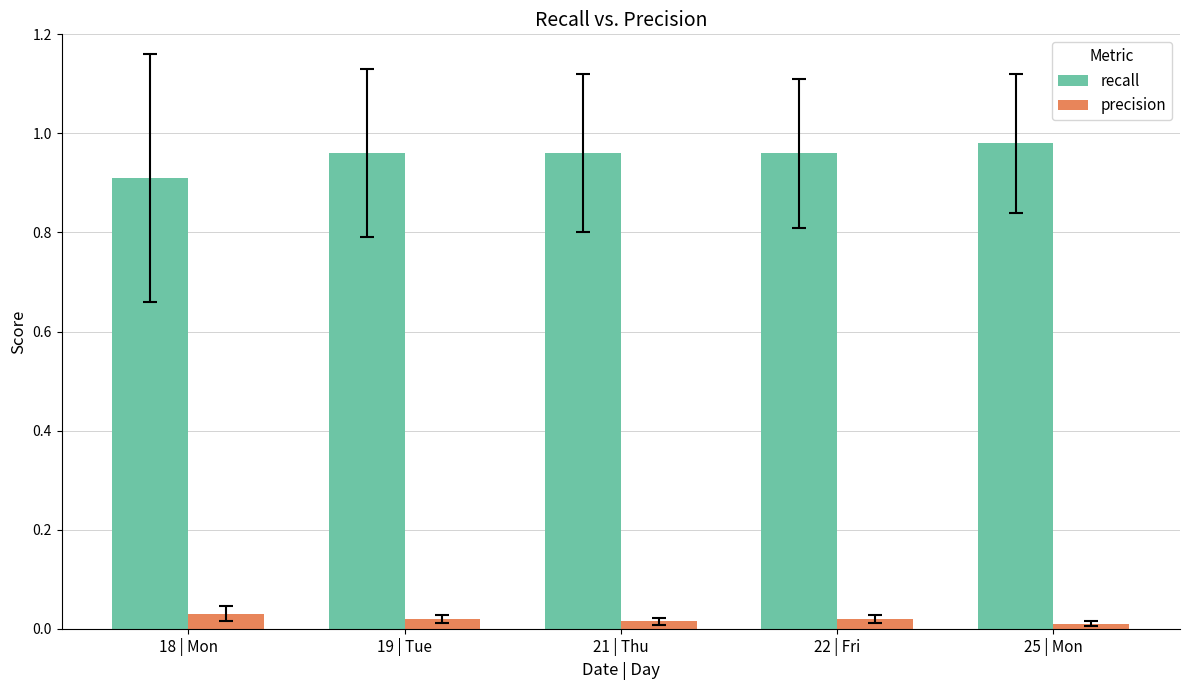

What is the sum of all recall values?

4.8